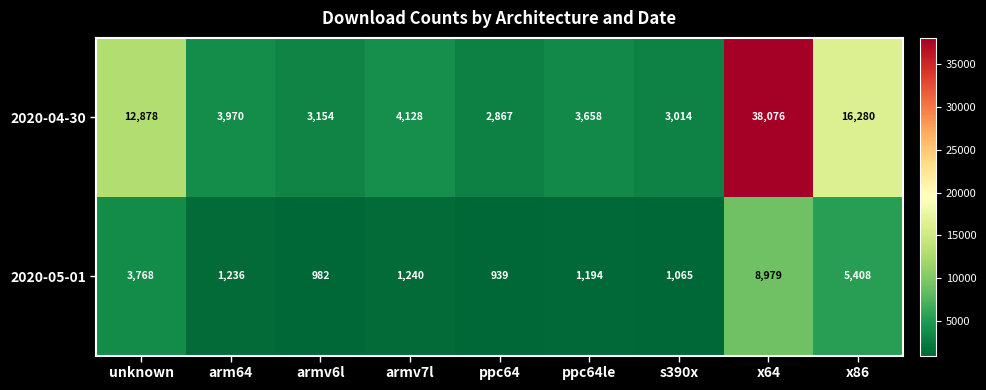

How many categories are shown in the chart?

9